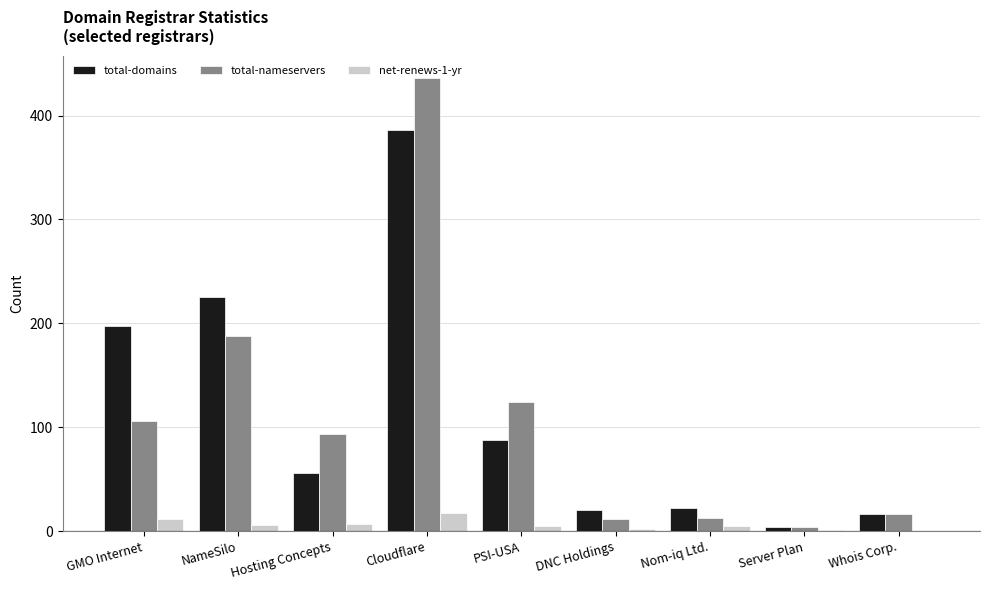

What is the total value across all series at Cloudflare?

839